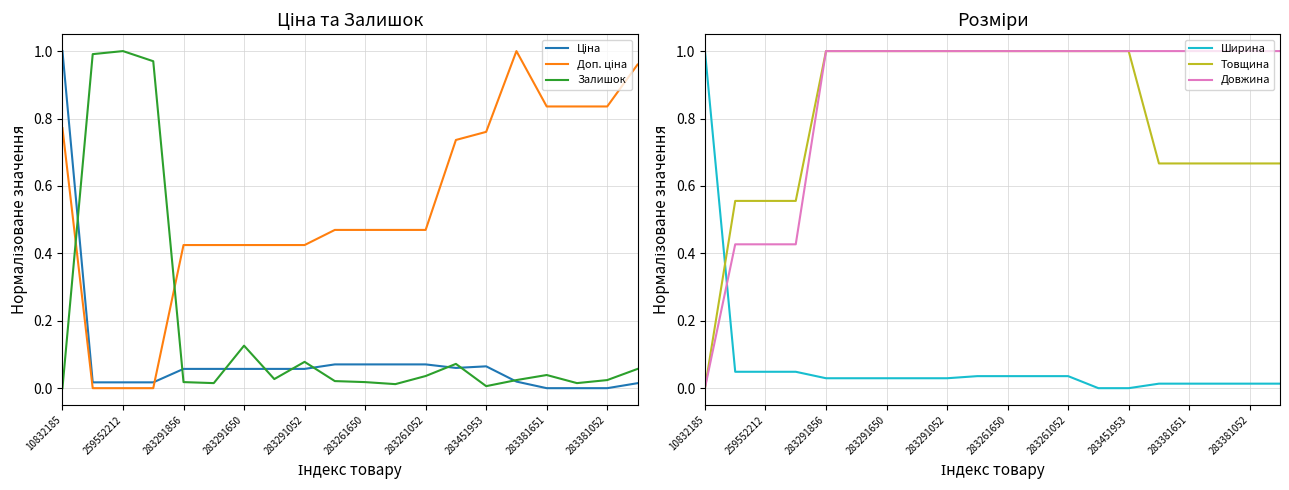

How many times do Доп. ціна and Товщина cross each other?

2